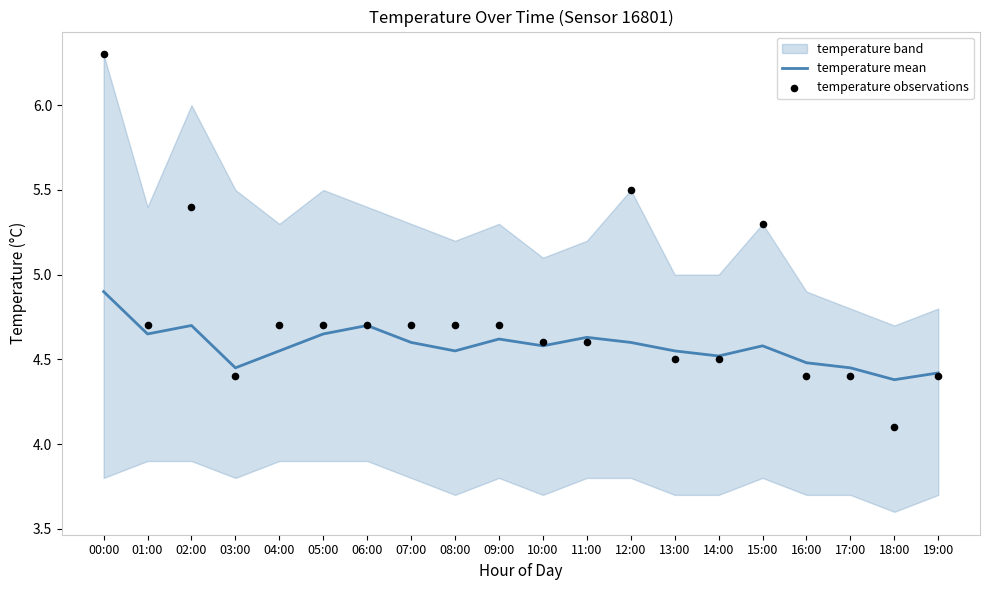

What is the total value across all series at 09:00?

9.3